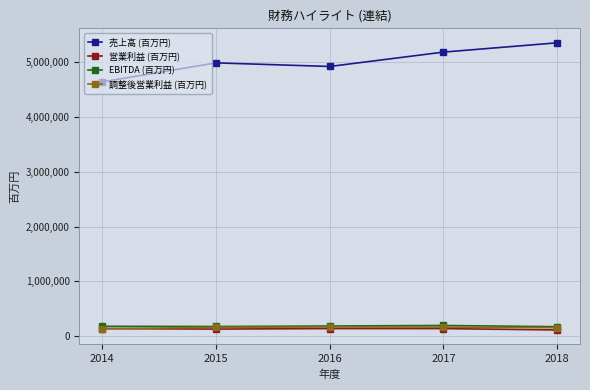

What is the value of the 調整後営業利益 (百万円) point at the 5th from the left?

153229